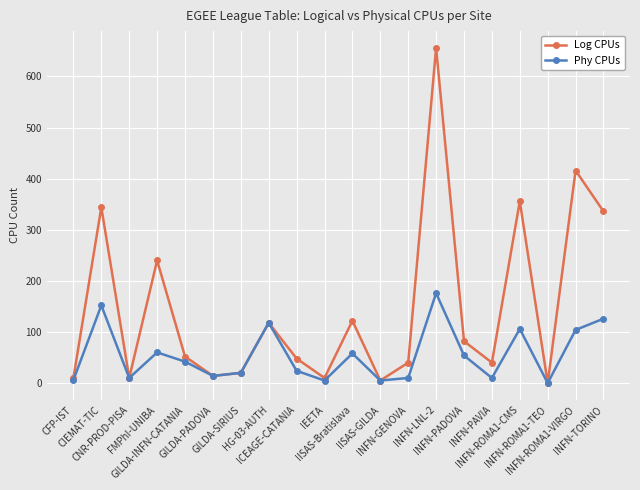

What is the value of the Log CPUs point at the 20th from the left?

336